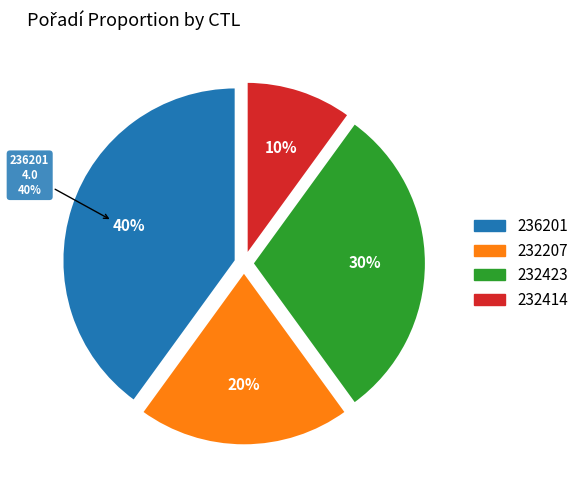

To the nearest percent, what is the average slice percentage?

25%